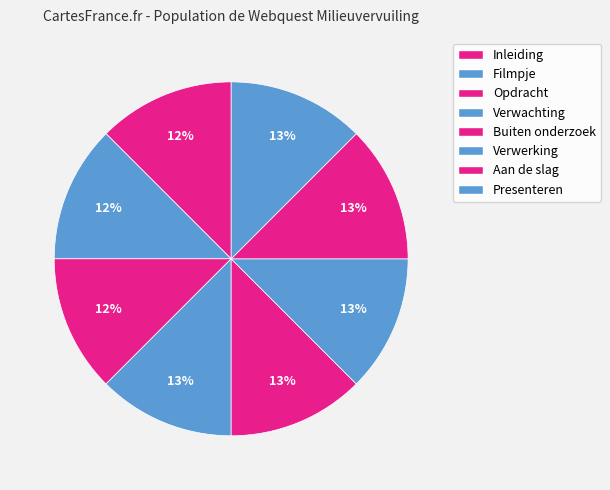

Combined, what portion of the pie is Verwachting and Verwerking?

25.0%